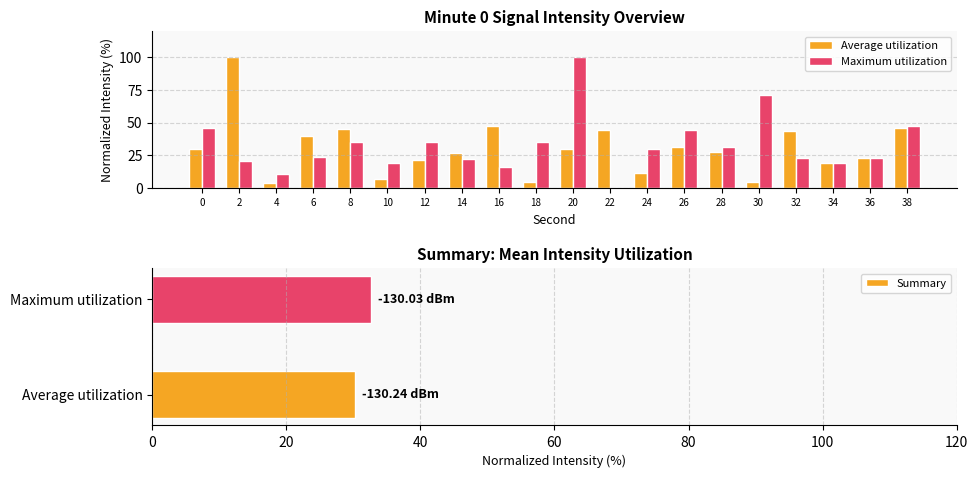

True or false: Average utilization has a value of 47.6 at 16.

True